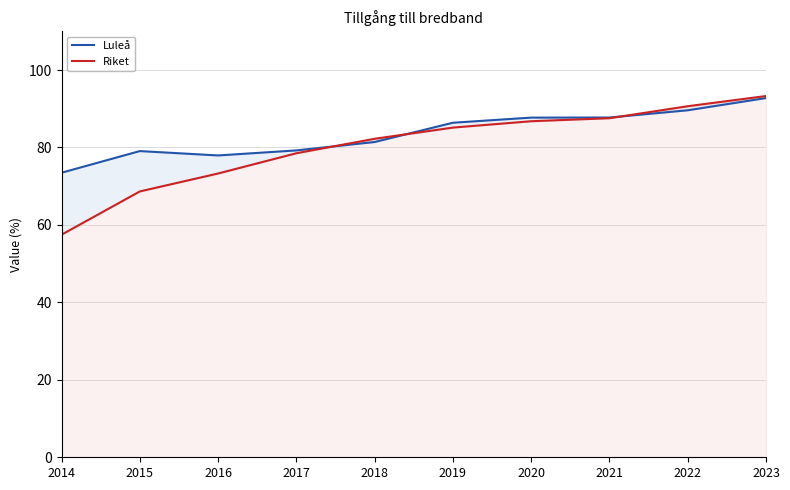

What is the difference between the highest and lowest values at 2019?

1.3